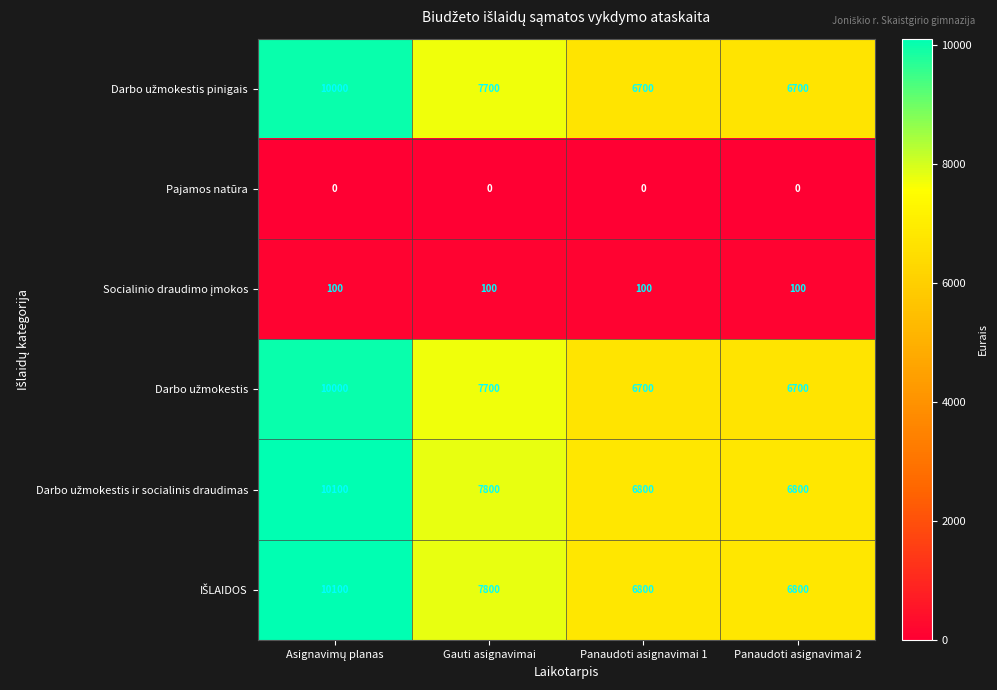

What is the total value across all series at Panaudoti asignavimai 1?

27100